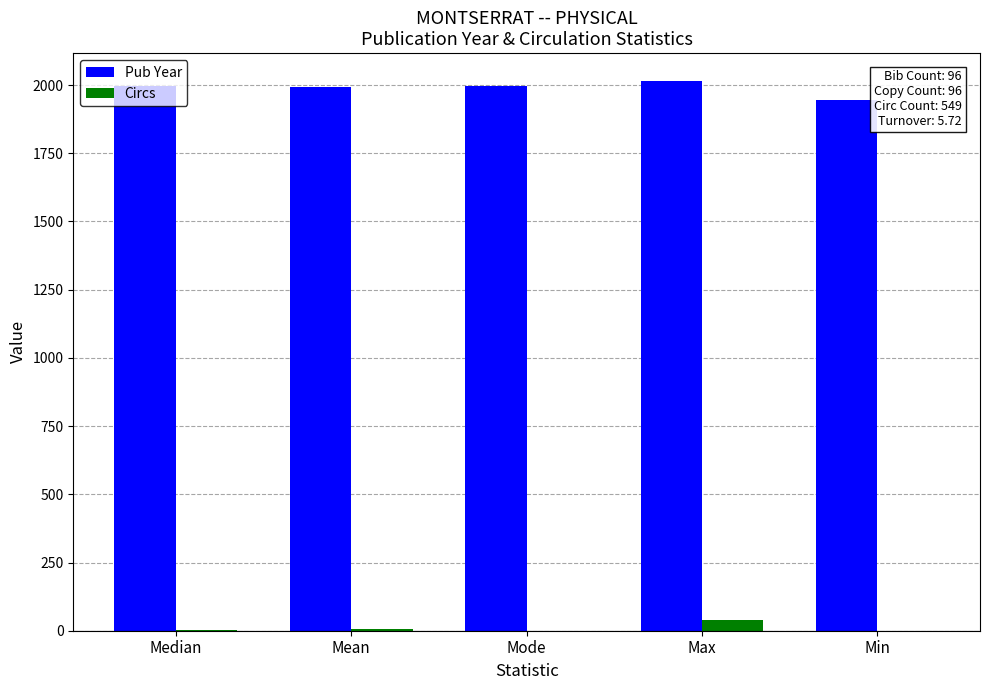

What is the maximum value for Pub Year?

2016